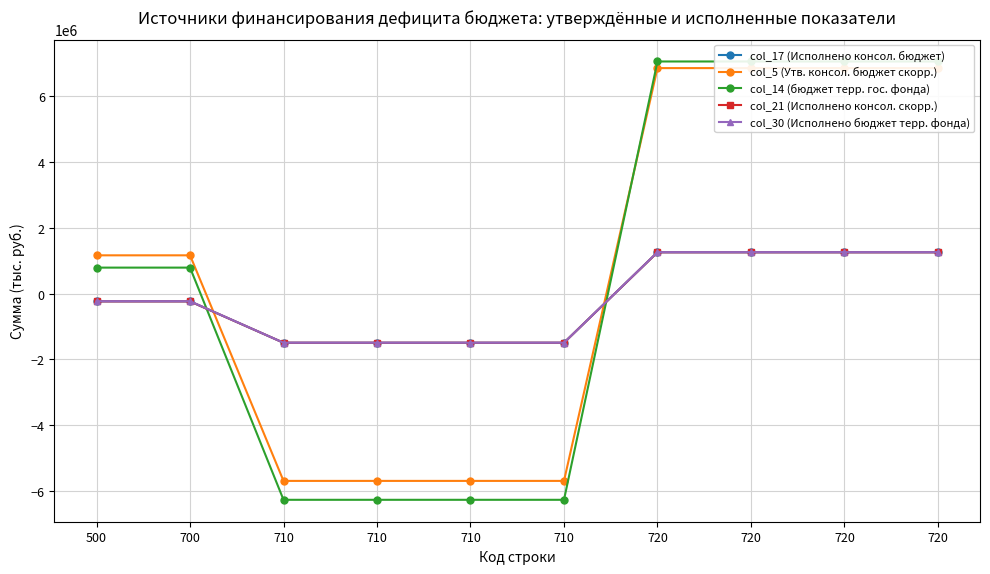

How many intersections are there between col_14 (бюджет терр. гос. фонда) and col_30 (Исполнено бюджет терр. фонда)?

2